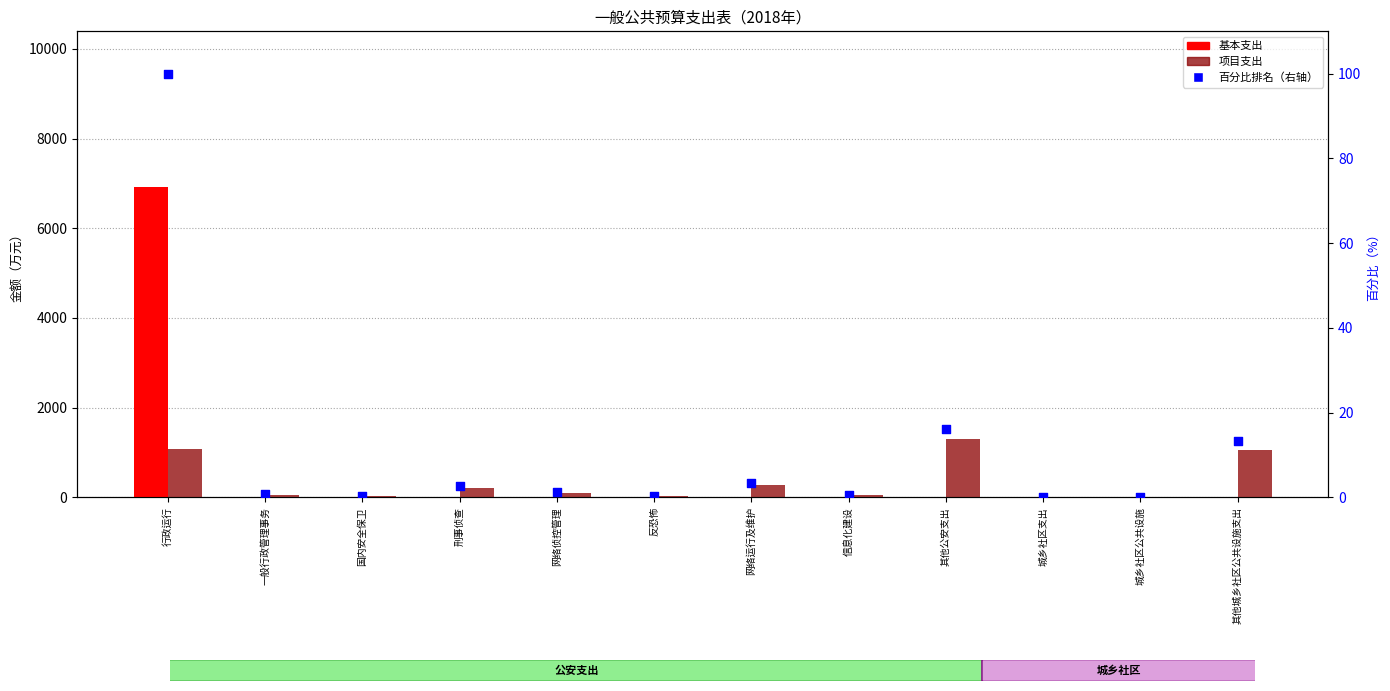

At which category is the sum across all series the highest?

行政运行